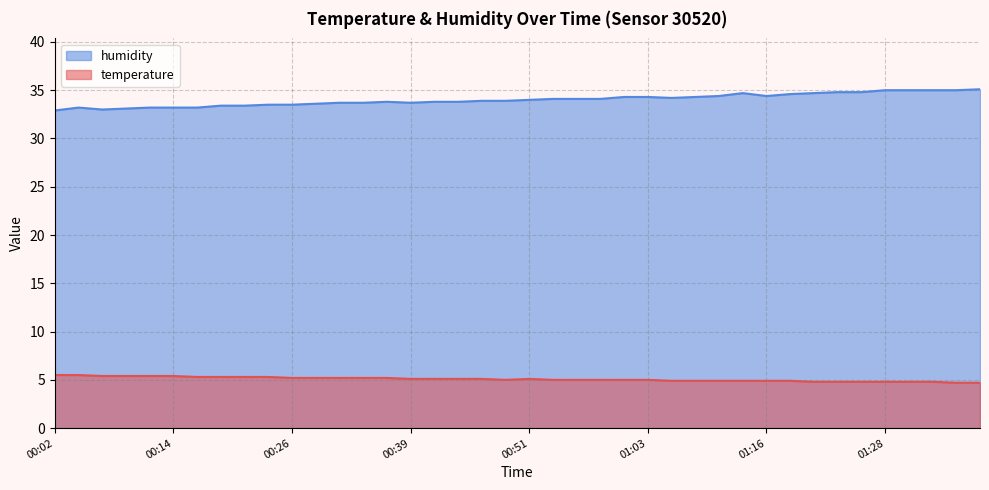

What is the label of the 28th point from the right?

00:31